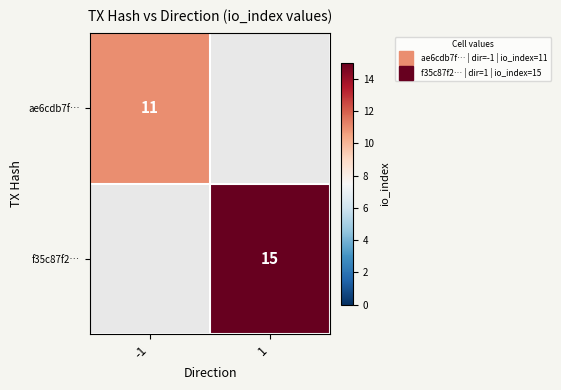

At which category does the chart reach its minimum across all series?

-1